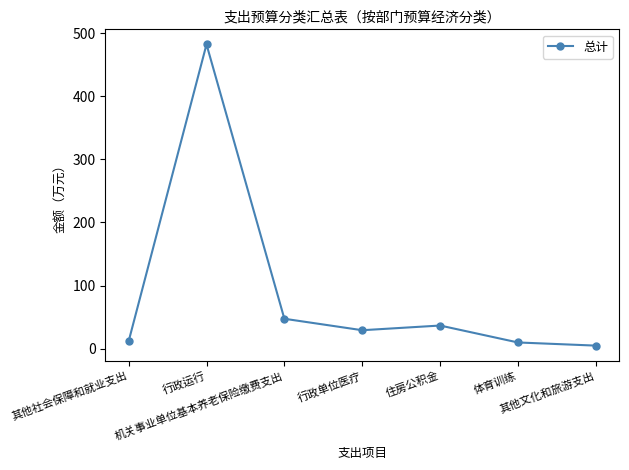

What is the difference between the second highest and minimum values?

42.5